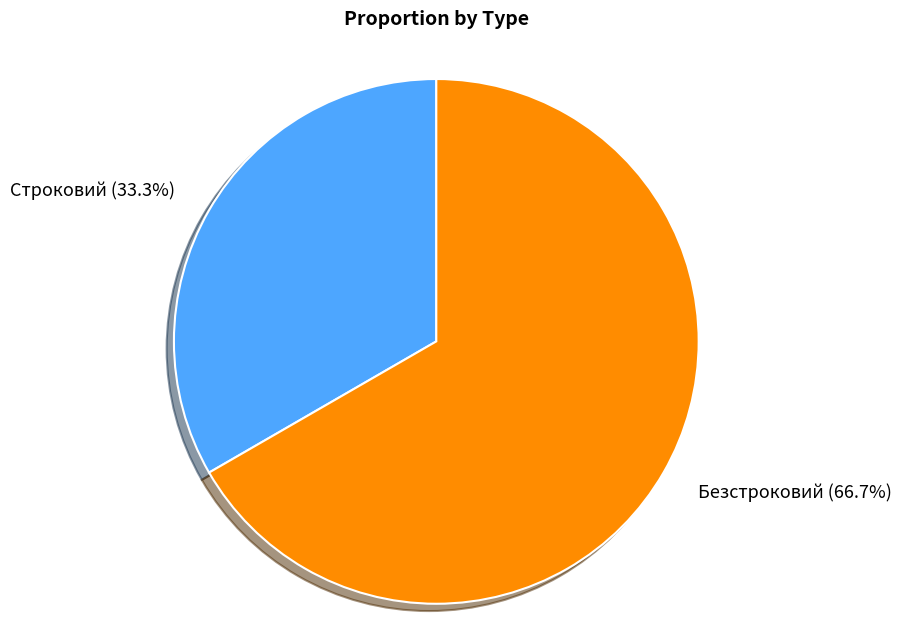

How many slices are in this pie chart?

2